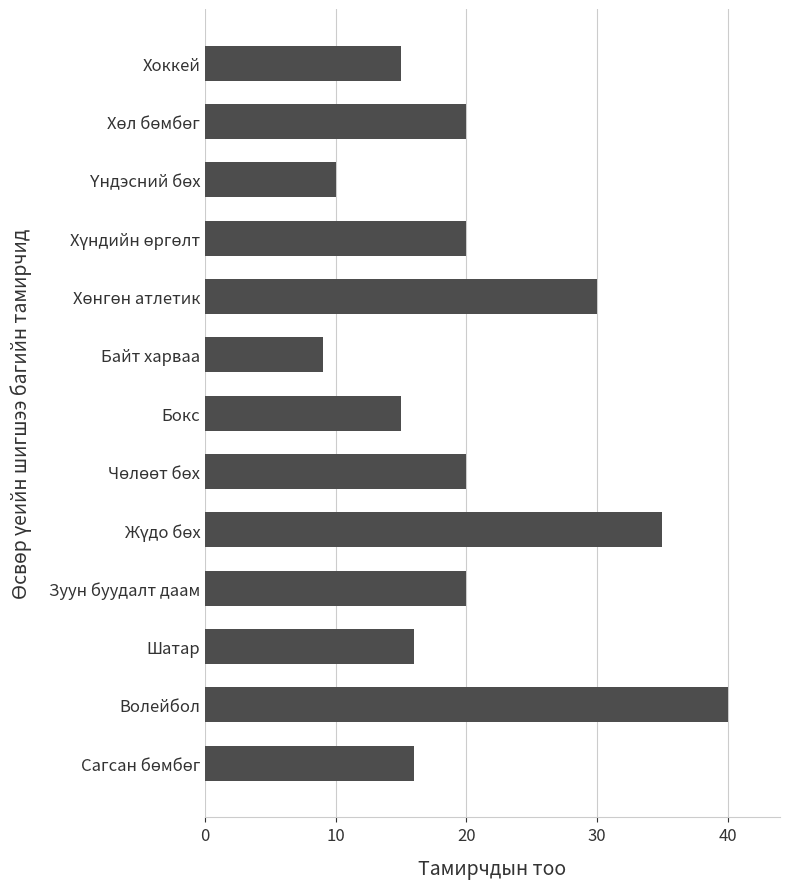

What is the greatest value displayed?

40